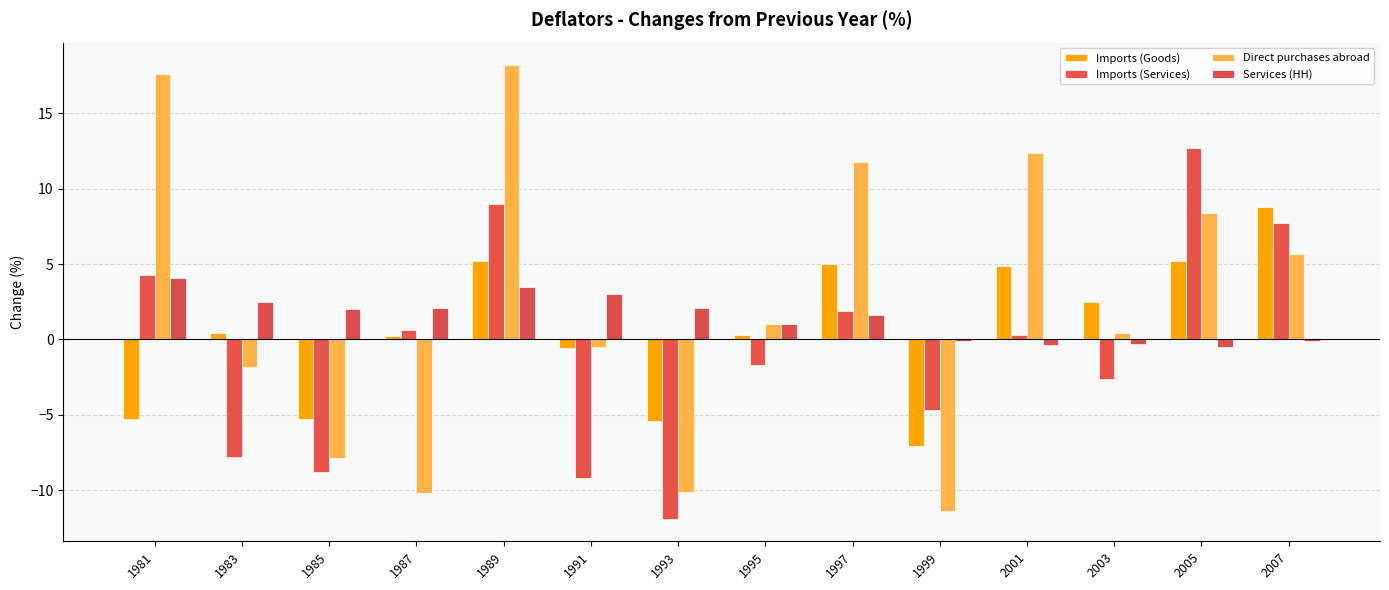

Which series has the widest spread of values?

Direct purchases abroad